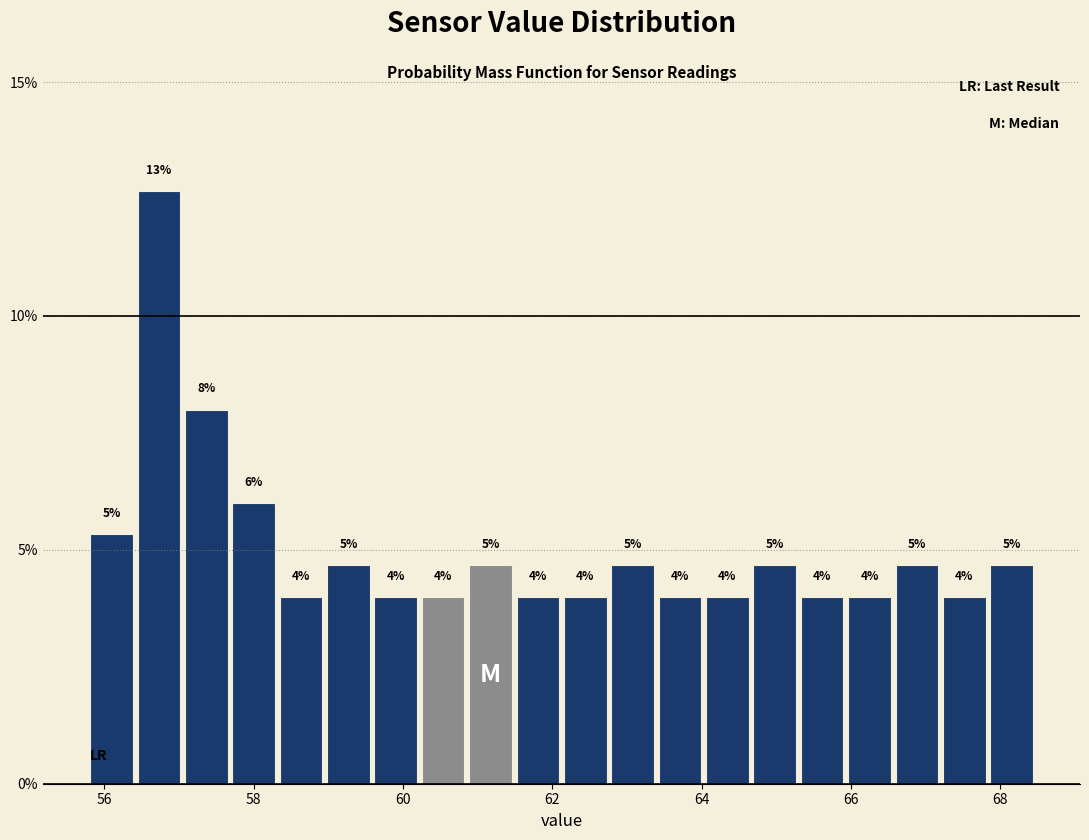

Read against the x-axis, roughly where is the centre of the tallest bar?

56.8